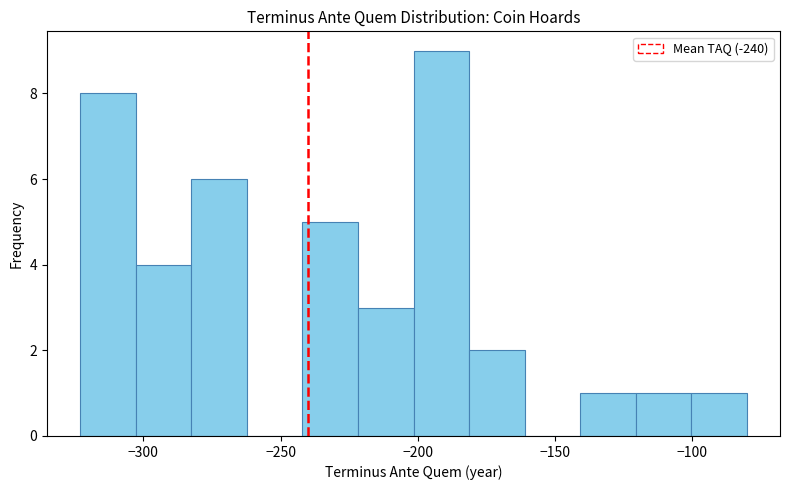

Reading left to right, list every bar in this chart as the range it spans on the x-axis followed by its height. Neither the bar edges nor the heights are printed on the chart, so give them approximately, as read against the axes.

-325 to -305: 8
-305 to -280: 4
-280 to -260: 6
-260 to -240: 0
-240 to -220: 5
-220 to -200: 3
-200 to -180: 9
-180 to -160: 2
-160 to -140: 0
-140 to -120: 1
-120 to -100: 1
-100 to -80: 1